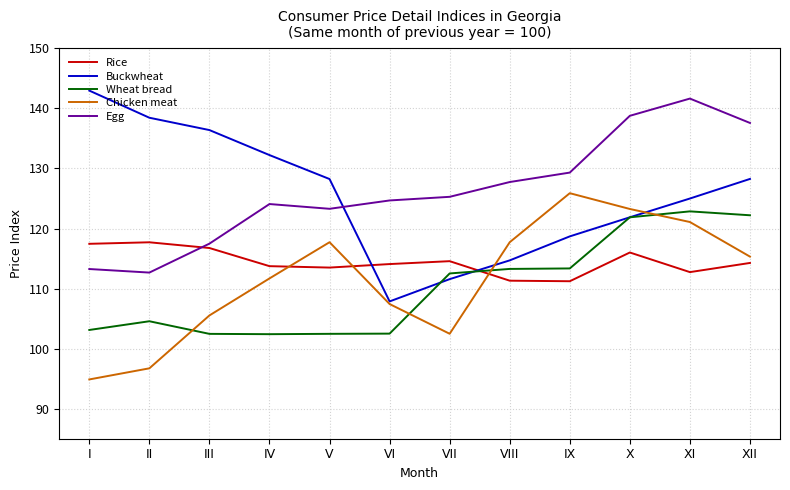

Where do Buckwheat and Egg first cross each other?

V and VI